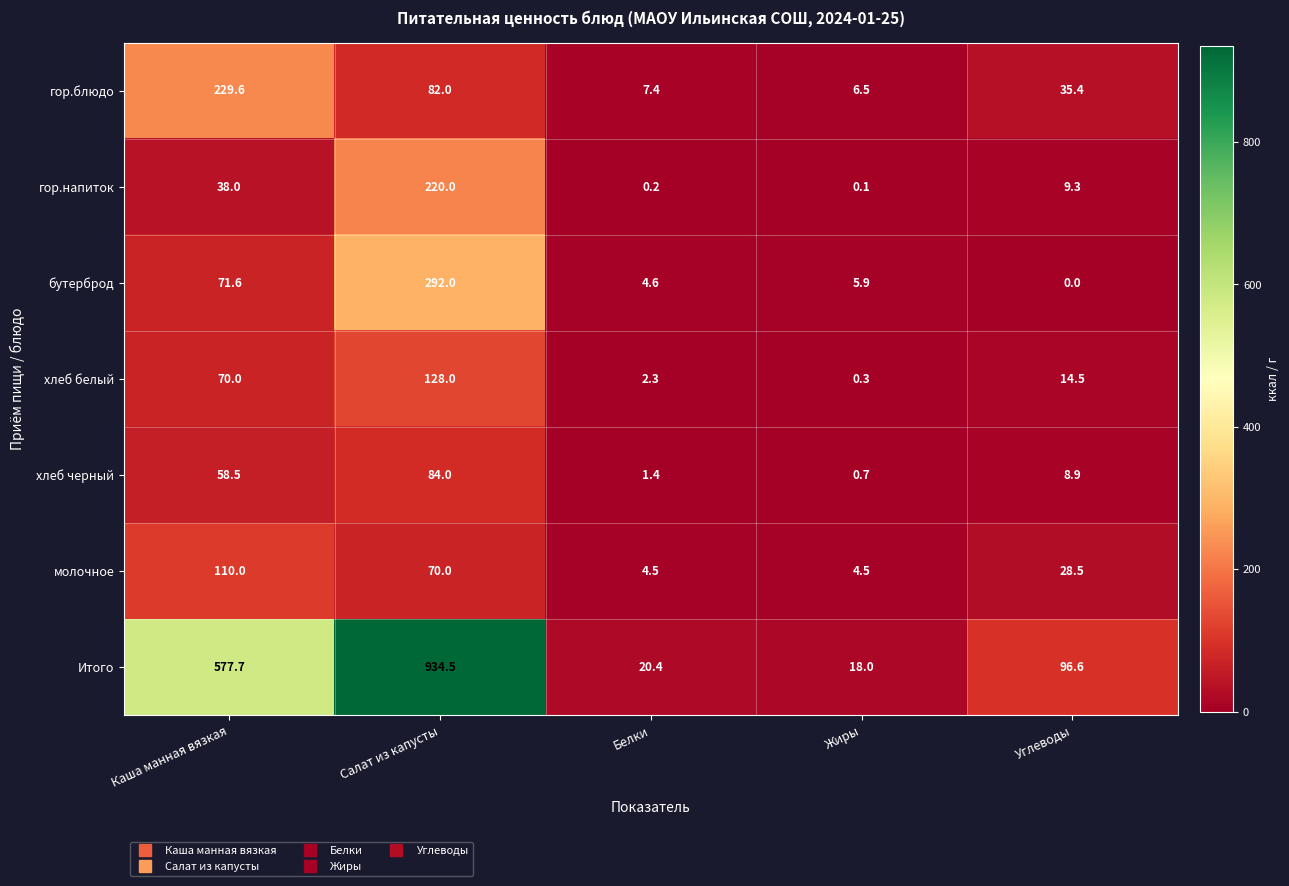

What is the sum of the бутерброд values at Углеводы and Жиры?

5.9